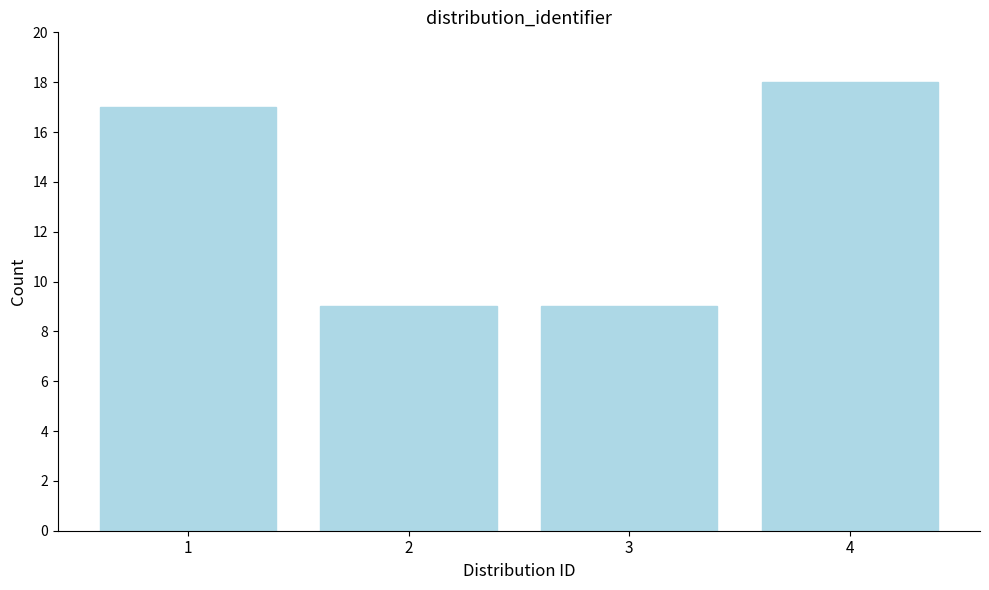

Reading left to right, what are all the values shown in this chart?

17	9	9	18